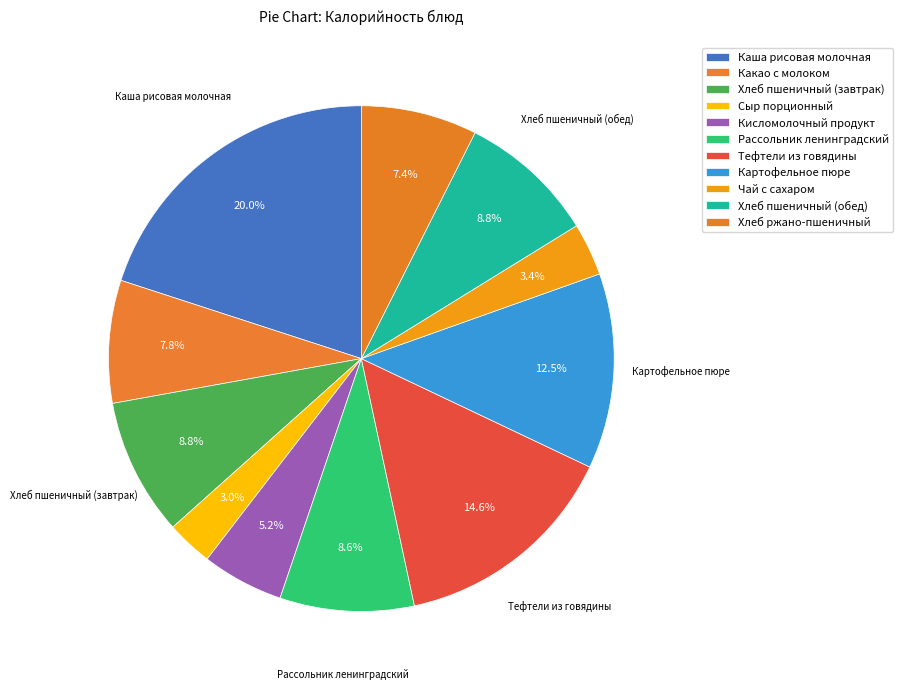

Count the number of slices in the pie.

11